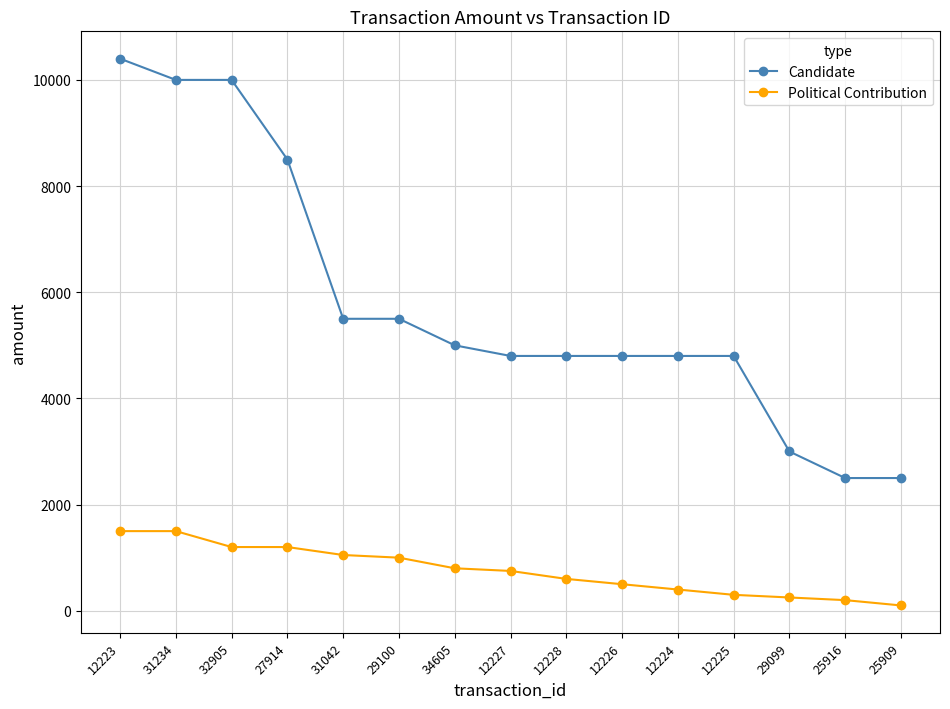

Rank the series at 29100 from highest to lowest value.

Candidate, Political Contribution